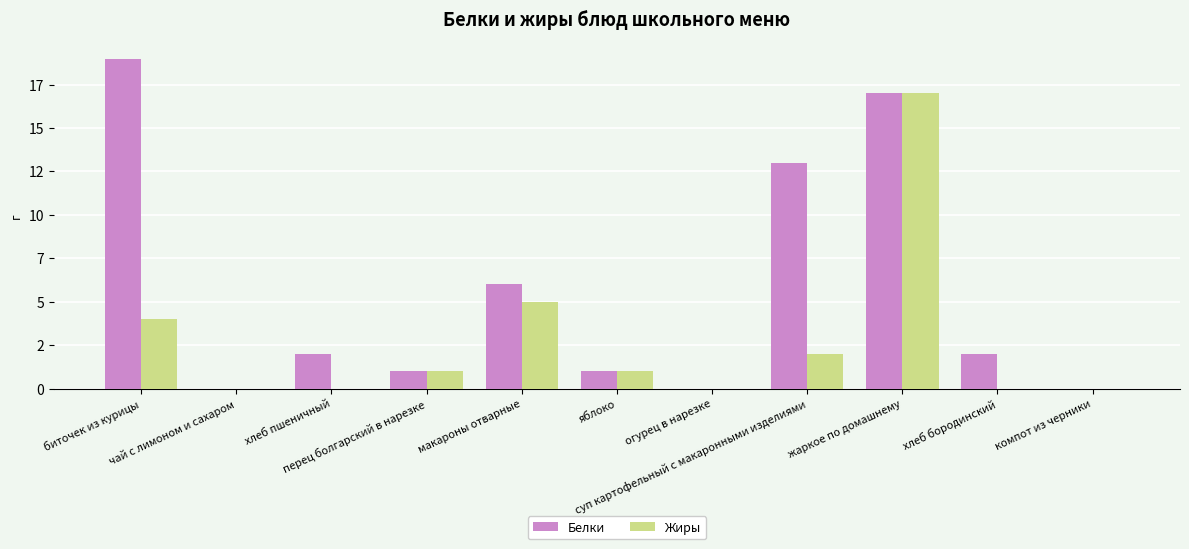

What are all the series names shown in the legend?

Белки, Жиры